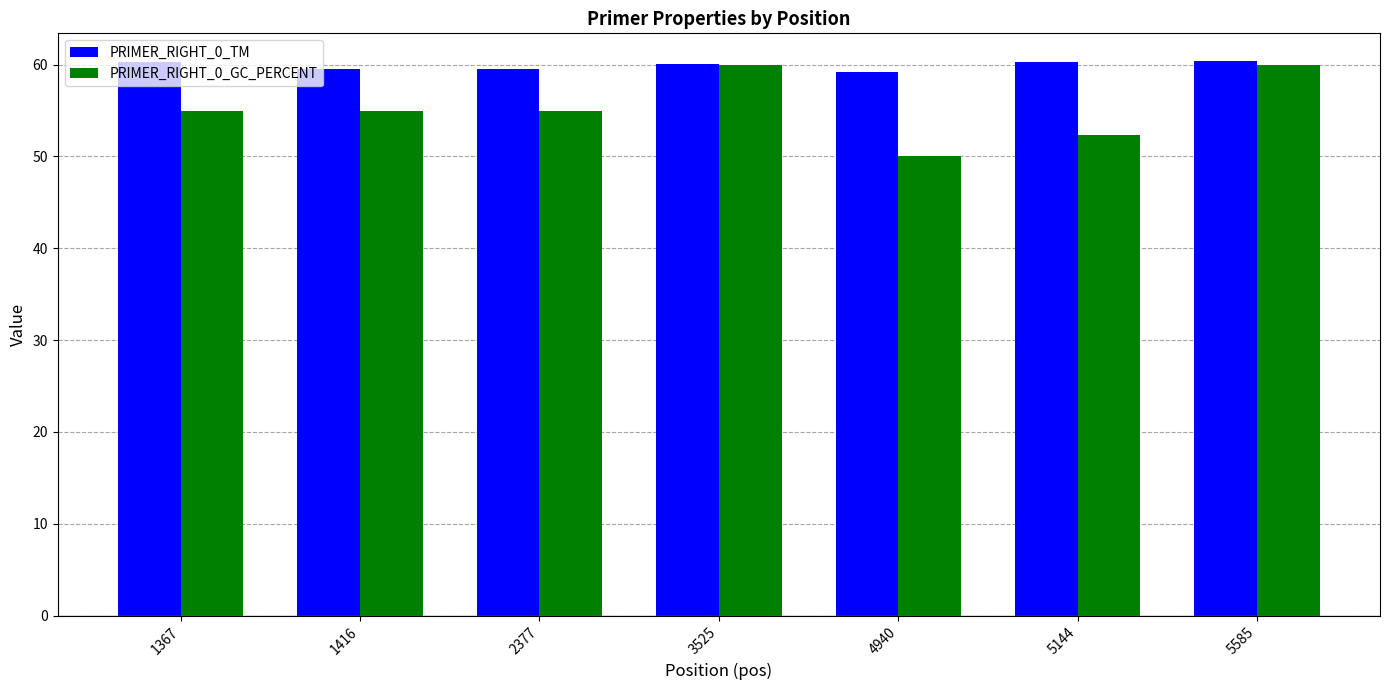

True or false: PRIMER_RIGHT_0_GC_PERCENT has a value of 50.0 at 4940.

True